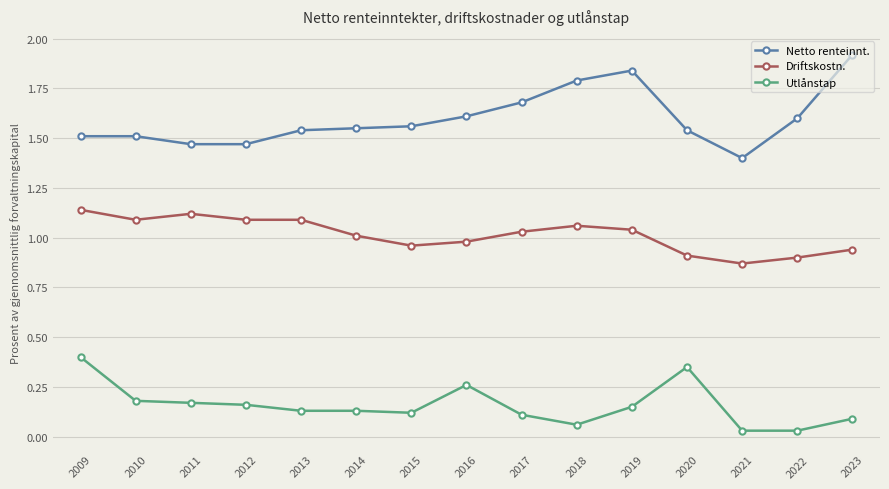

True or false: Driftskostn. and Netto renteinnt. cross at least once.

False